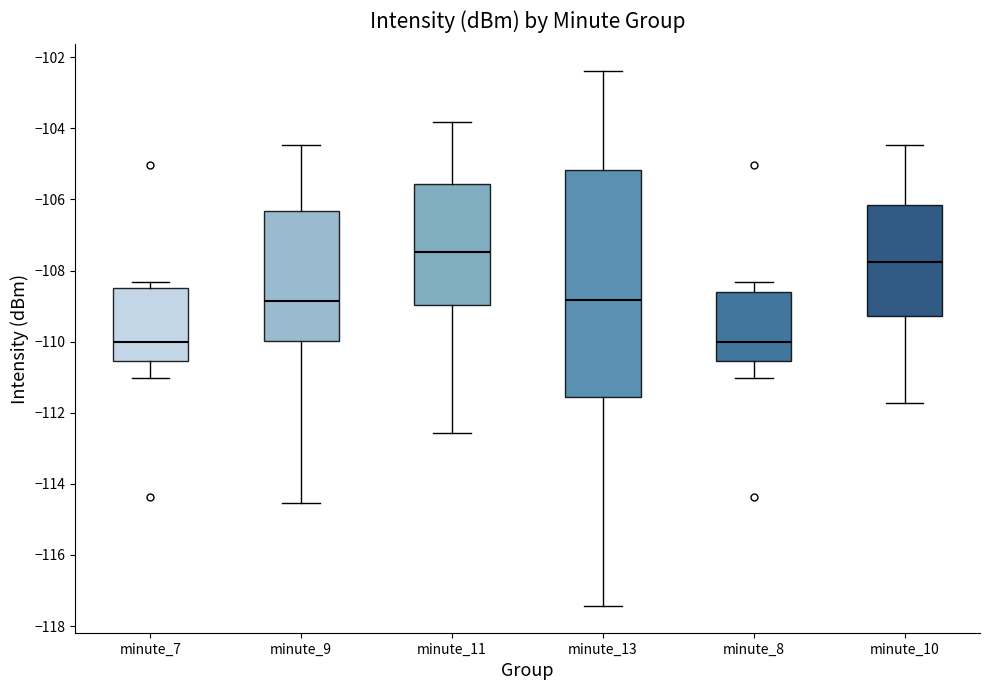

Where does the median line of the box for minute_8 sit on the y-axis? The values are not printed on the chart, so give them approximately, as read against the axis.

-110.0